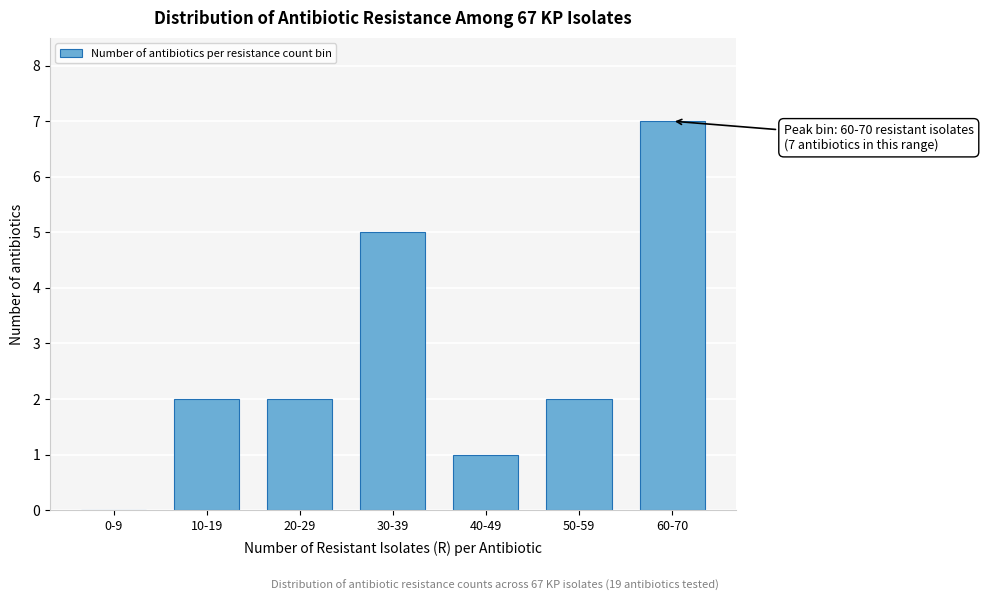

Reading left to right, list all the values displayed in this chart.

0-9=0	10-19=2	20-29=2	30-39=5	40-49=1	50-59=2	60-70=7